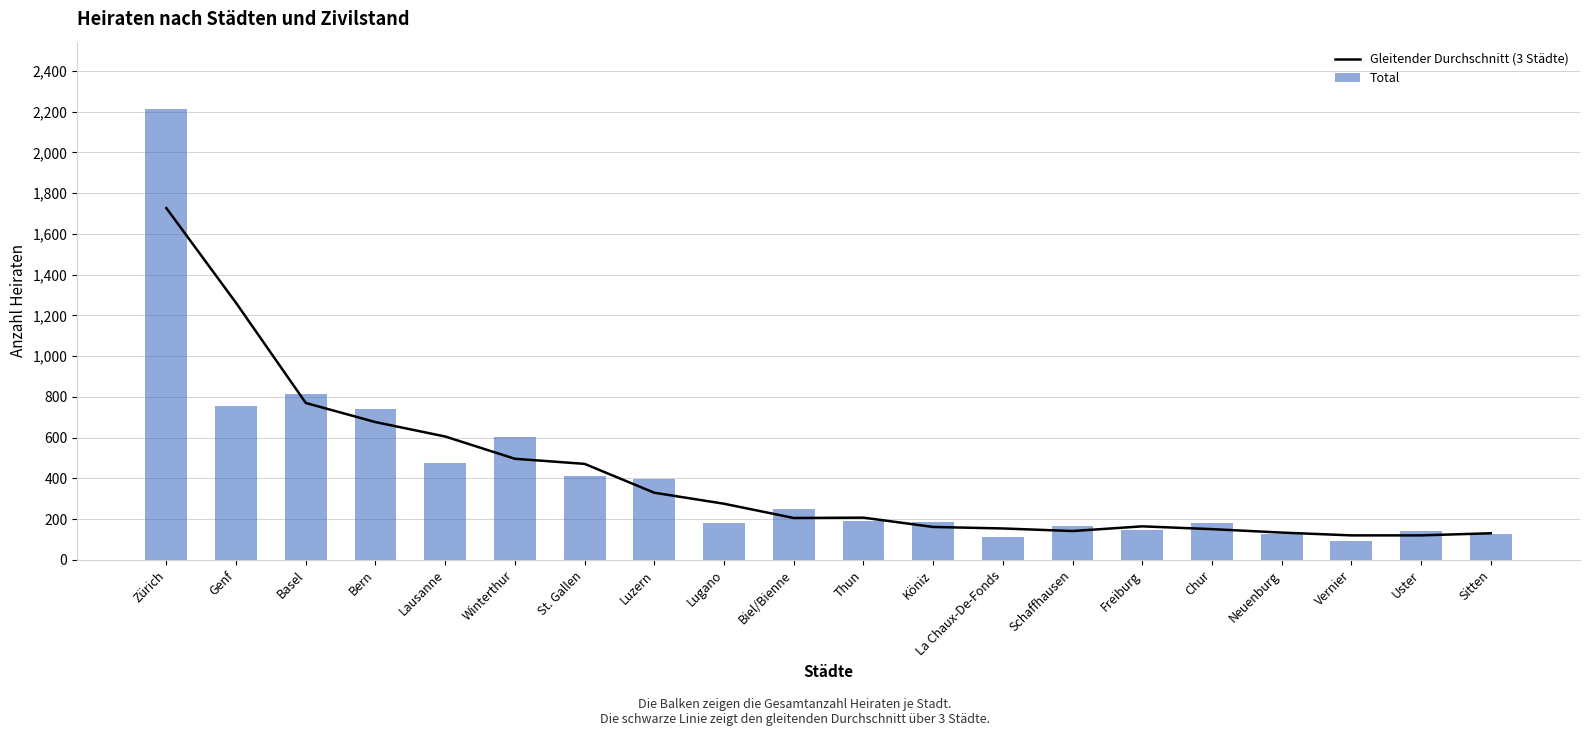

What is the sum of the Total values at Vernier and Genf?

851